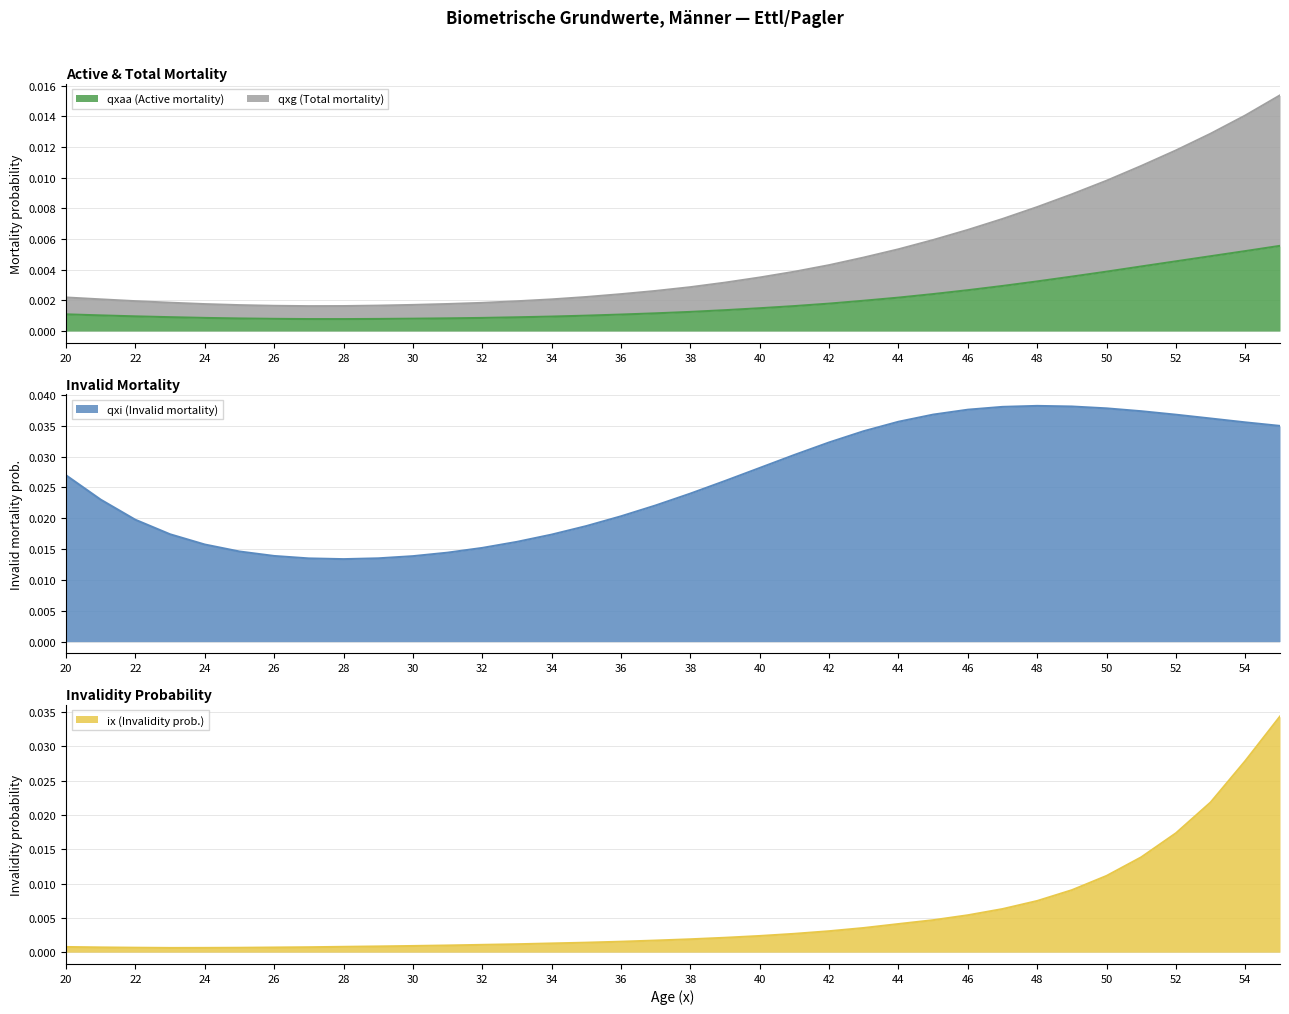

After their last crossing, which series has the higher values: qxaa (Active mortality) or ix (Invalidity prob.)?

ix (Invalidity prob.)